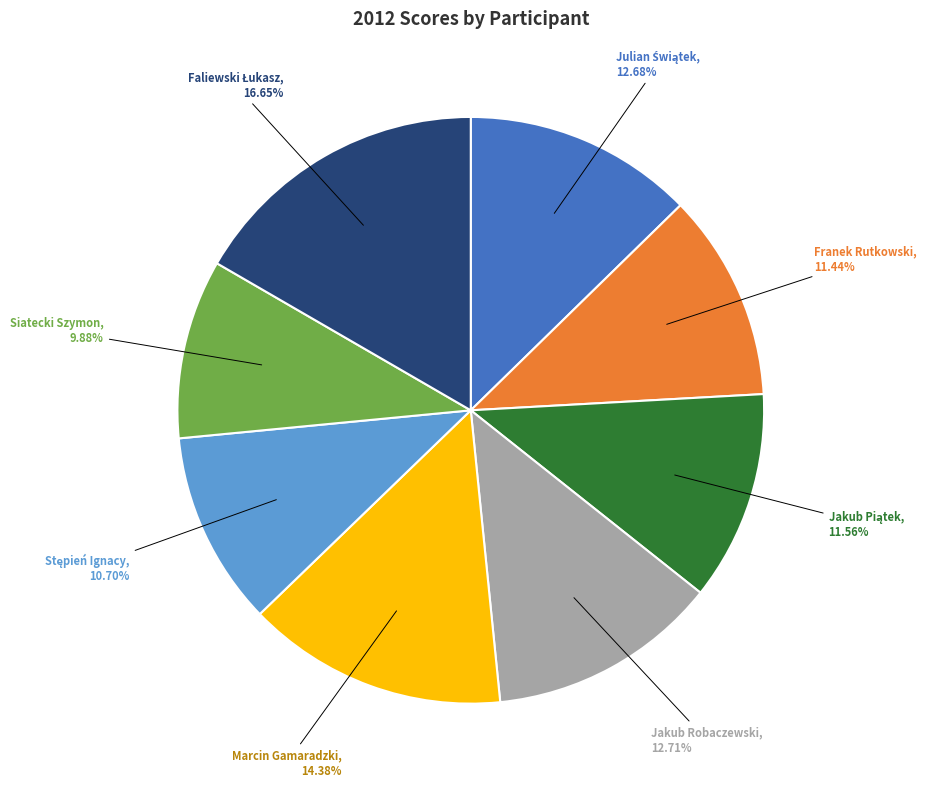

How many slices are in this pie chart?

8